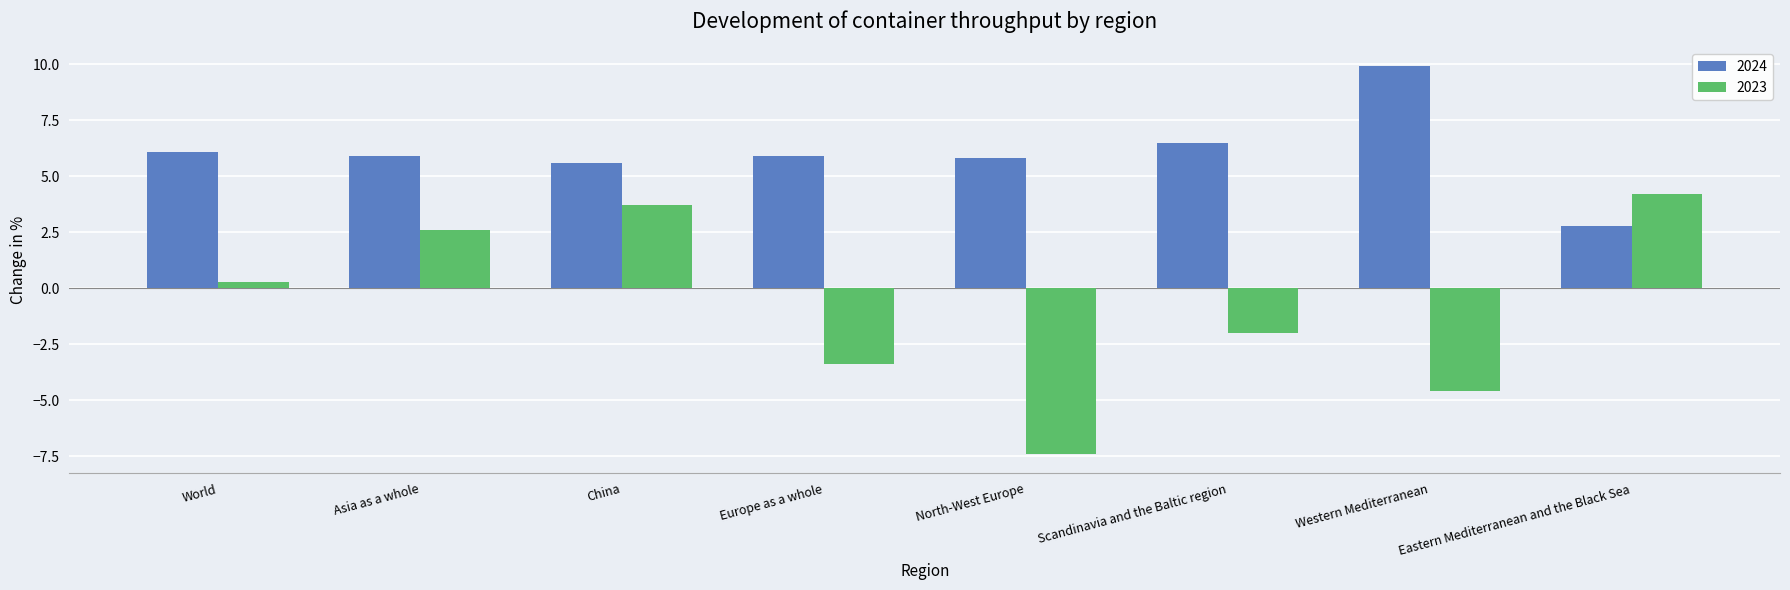

True or false: 2023 has a value of 4.1 at Asia as a whole.

False